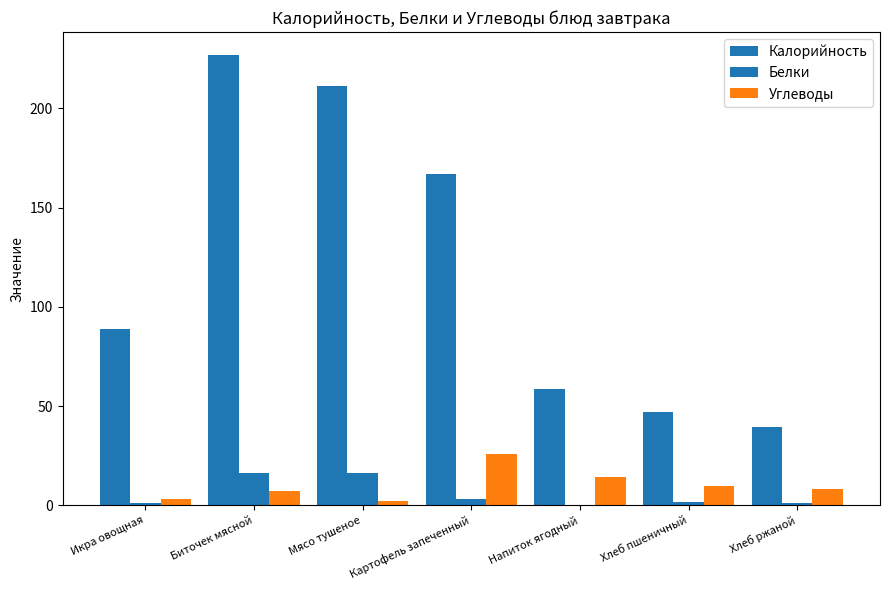

Which series changed the most between Биточек мясной and Напиток ягодный?

Калорийность